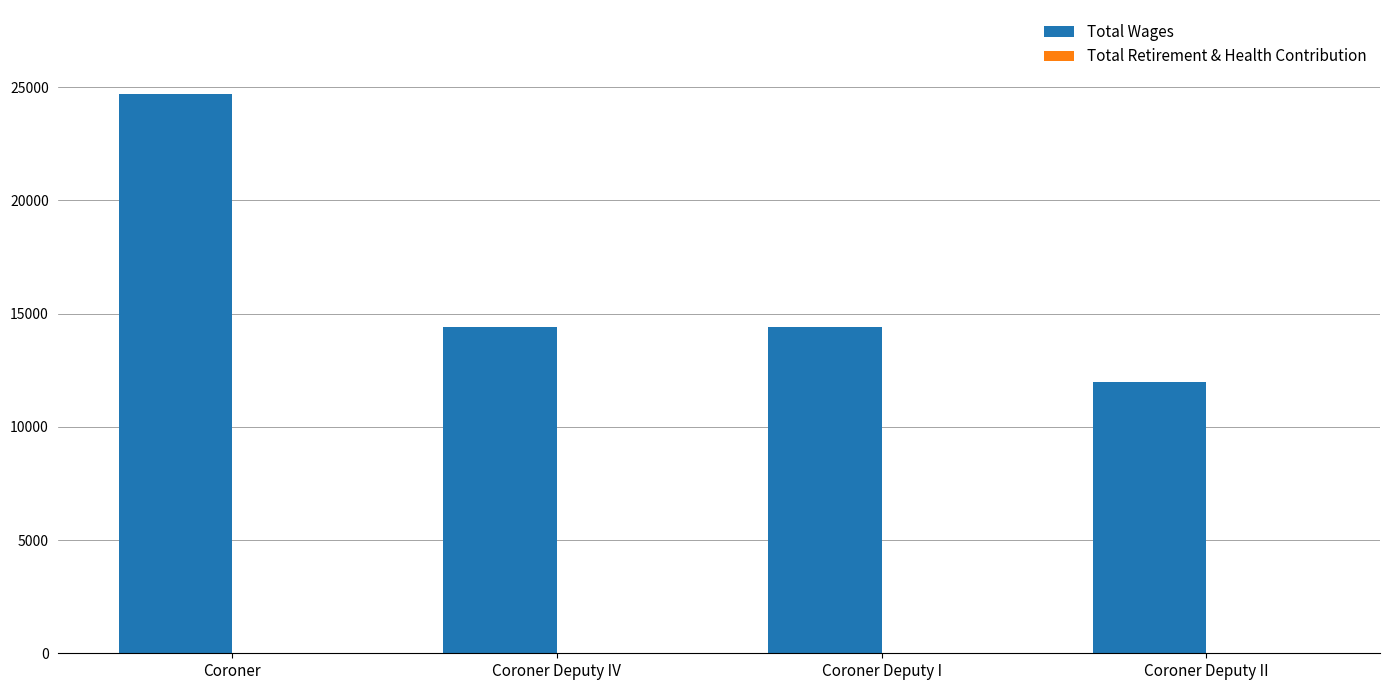

Are the bars horizontal?

No